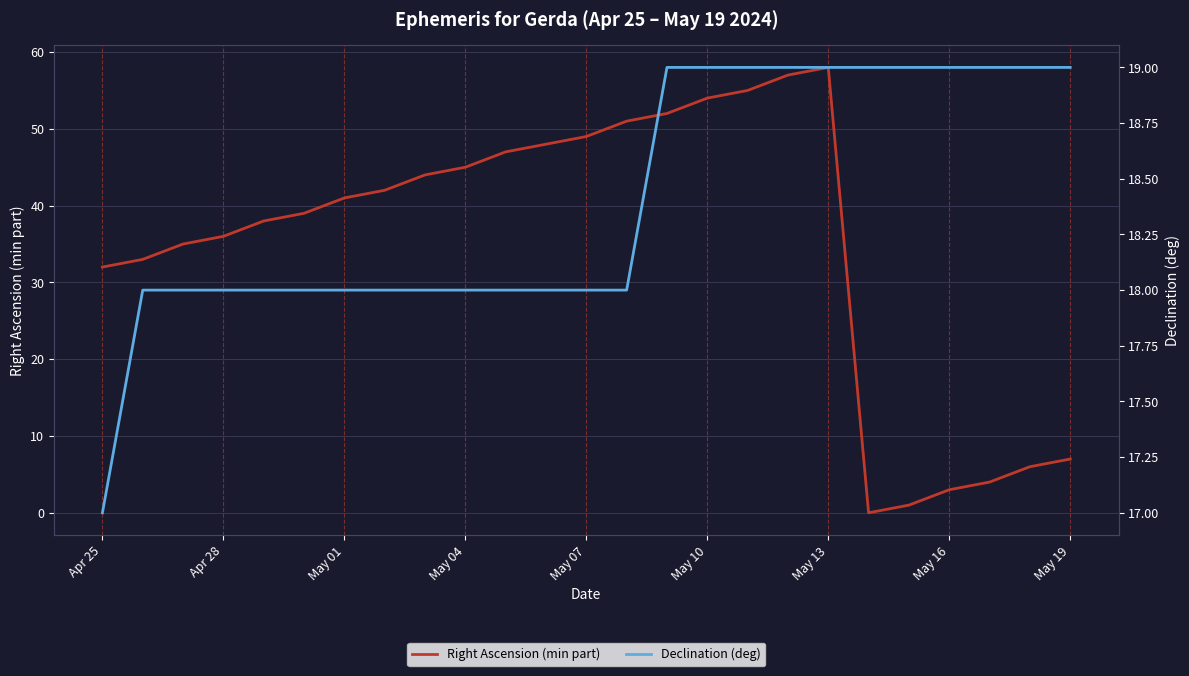

Is it true that Right Ascension (min part) equals 36 at Apr 28?

True